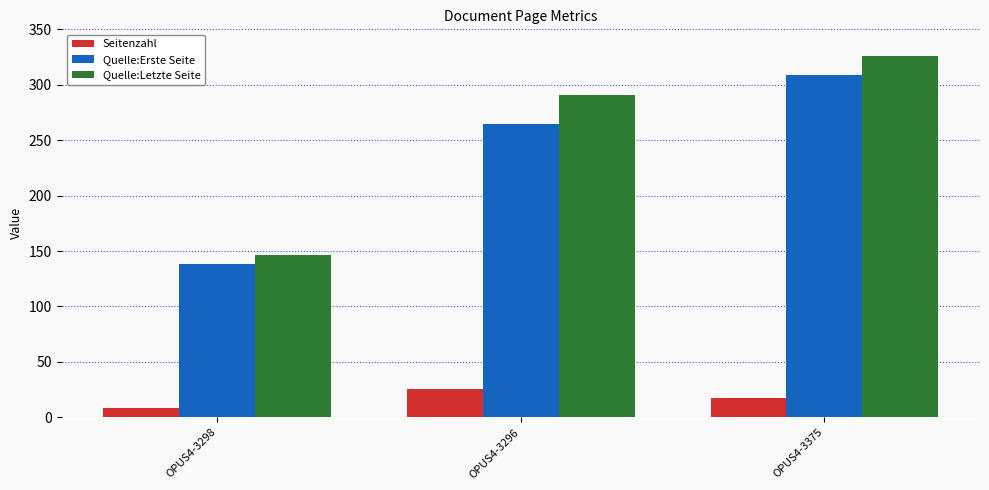

Reading right to left, what are all the values shown in this chart?

Seitenzahl: OPUS4-3375=17	OPUS4-3296=26	OPUS4-3298=8
Quelle:Erste Seite: OPUS4-3375=309	OPUS4-3296=265	OPUS4-3298=138
Quelle:Letzte Seite: OPUS4-3375=326	OPUS4-3296=291	OPUS4-3298=146